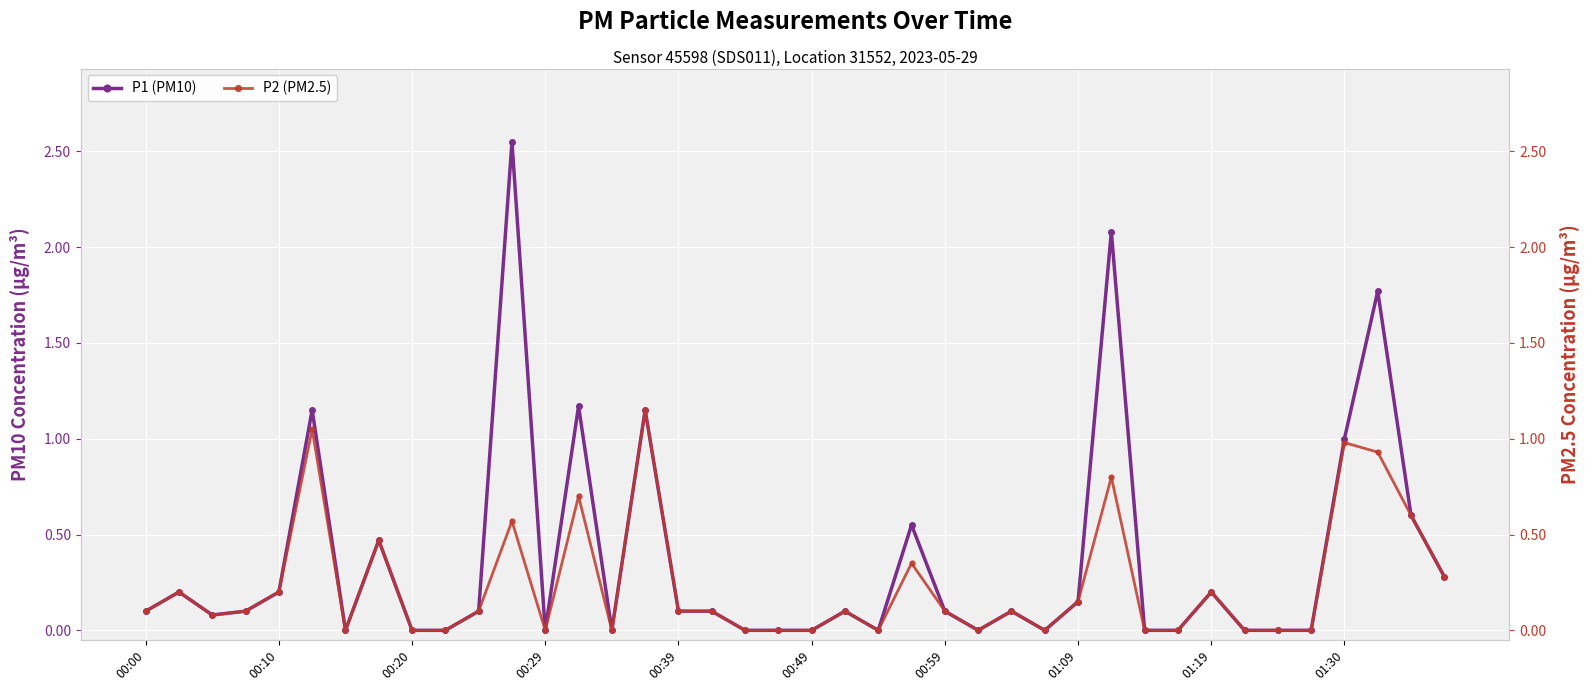

True or false: P1 (PM10) has a value of 0.8 at 00:20.

False